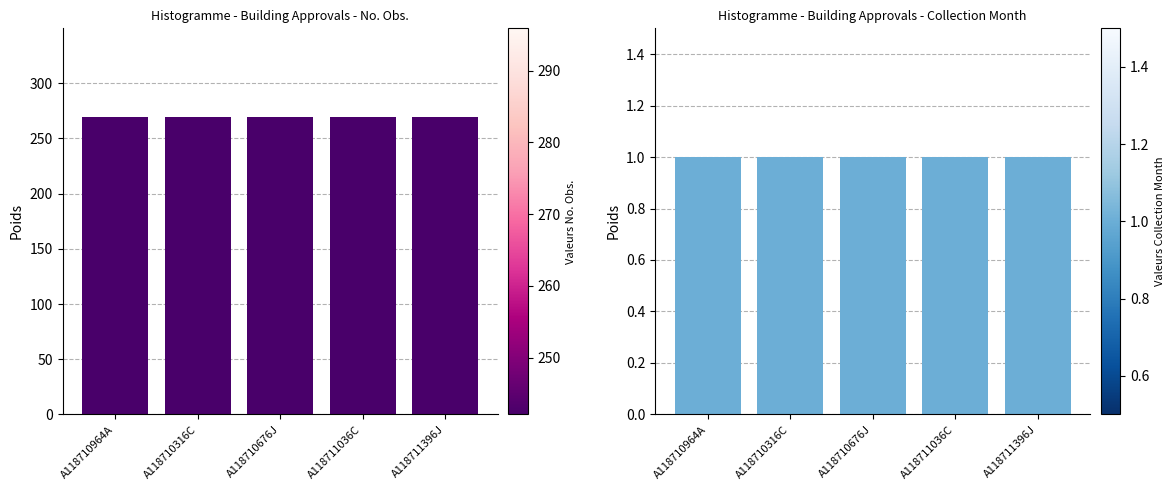

Reading left to right, extract all data points from this chart.

No. Obs.: A118710964A=269	A118710316C=269	A118710676J=269	A118711036C=269	A118711396J=269
Collection Month: A118710964A=1	A118710316C=1	A118710676J=1	A118711036C=1	A118711396J=1